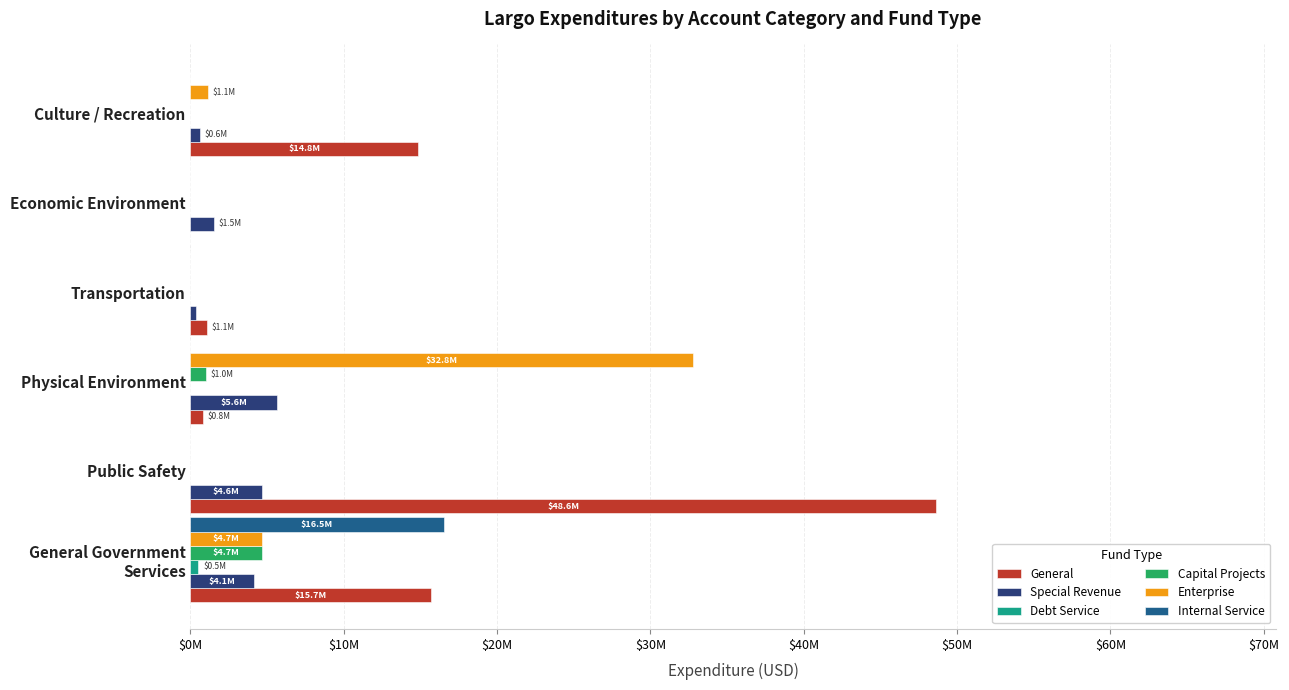

How many groups of bars are there?

6